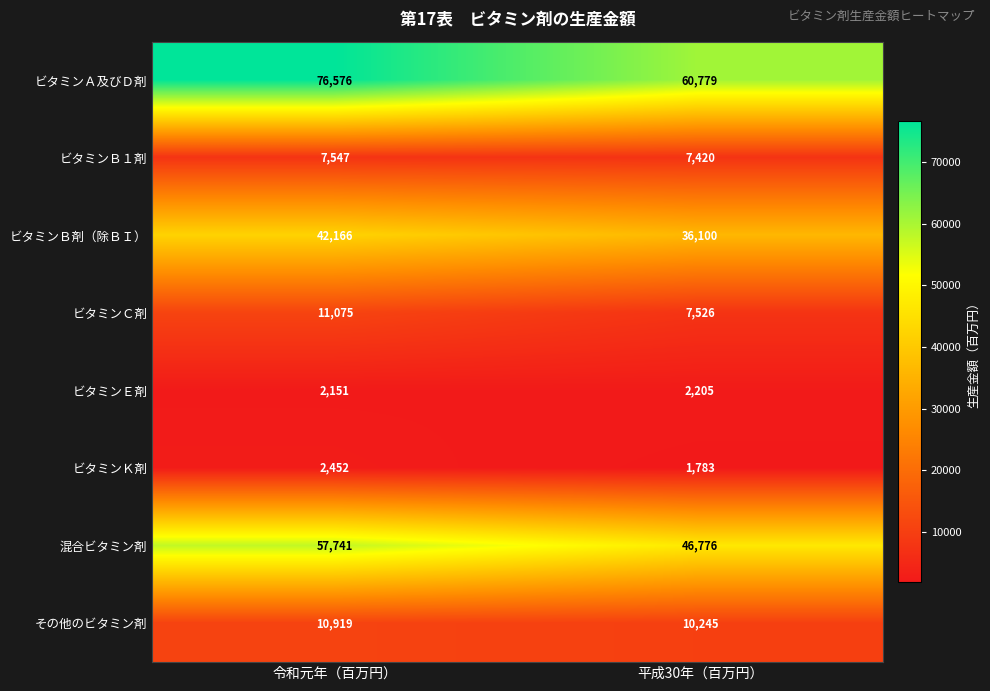

What is the approximate value of ビタミンＥ剤 at 令和元年（百万円）, to the nearest 5?

2150